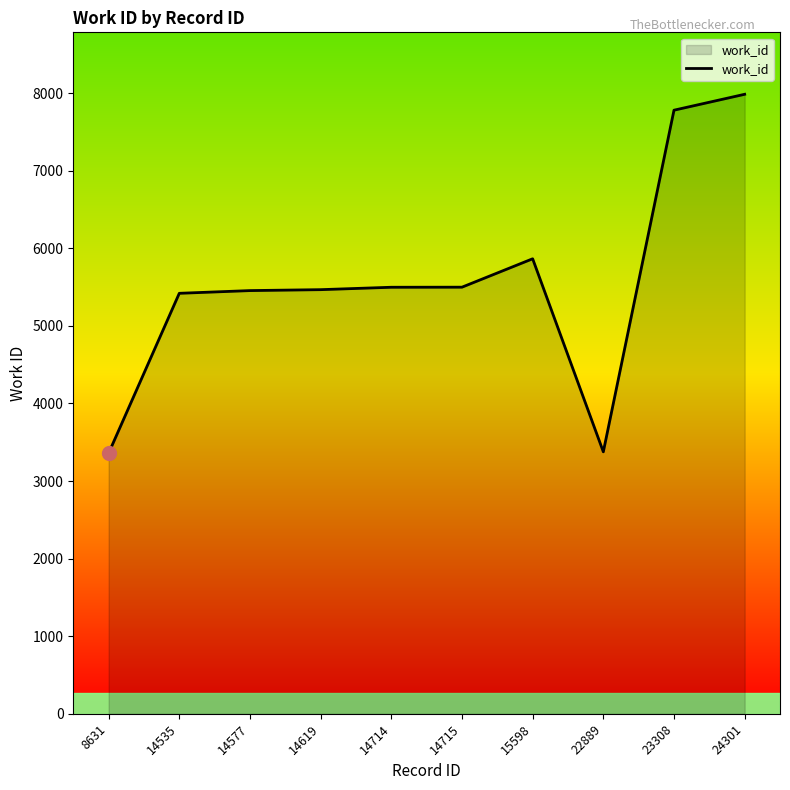

Does the chart display data point markers on the line(s)?

No